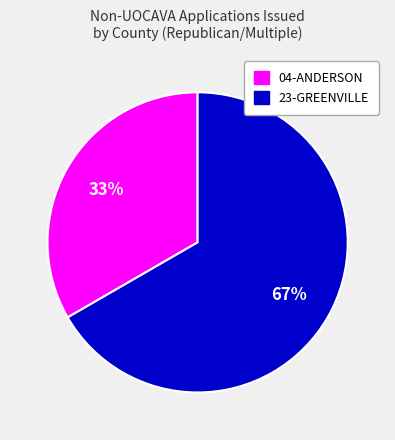

Which slice is the largest?

23-GREENVILLE